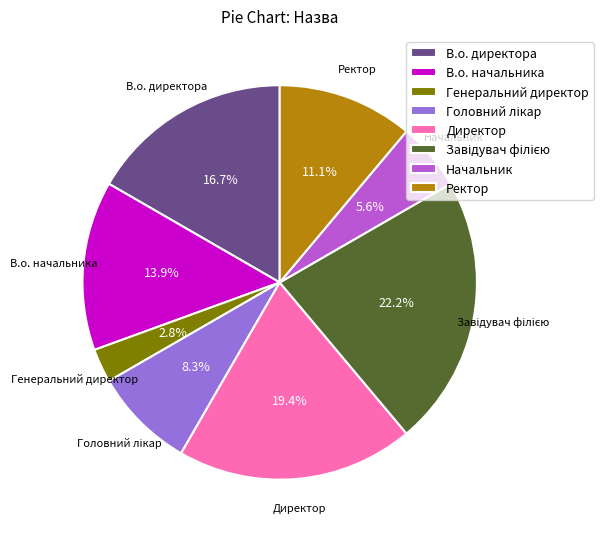

To the nearest percent, what percentage of the pie is Директор?

19%